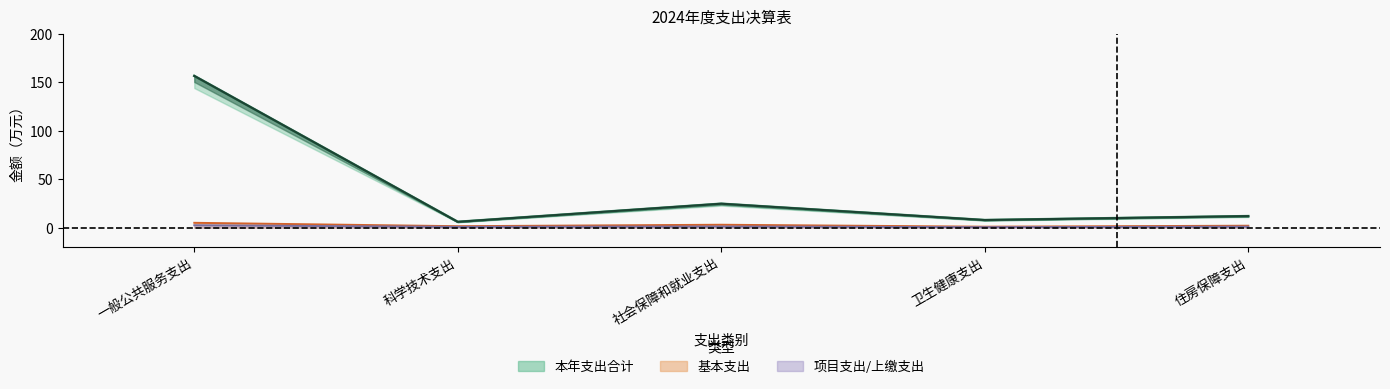

Where does the 本年支出合计 series first go above 11?

一般公共服务支出